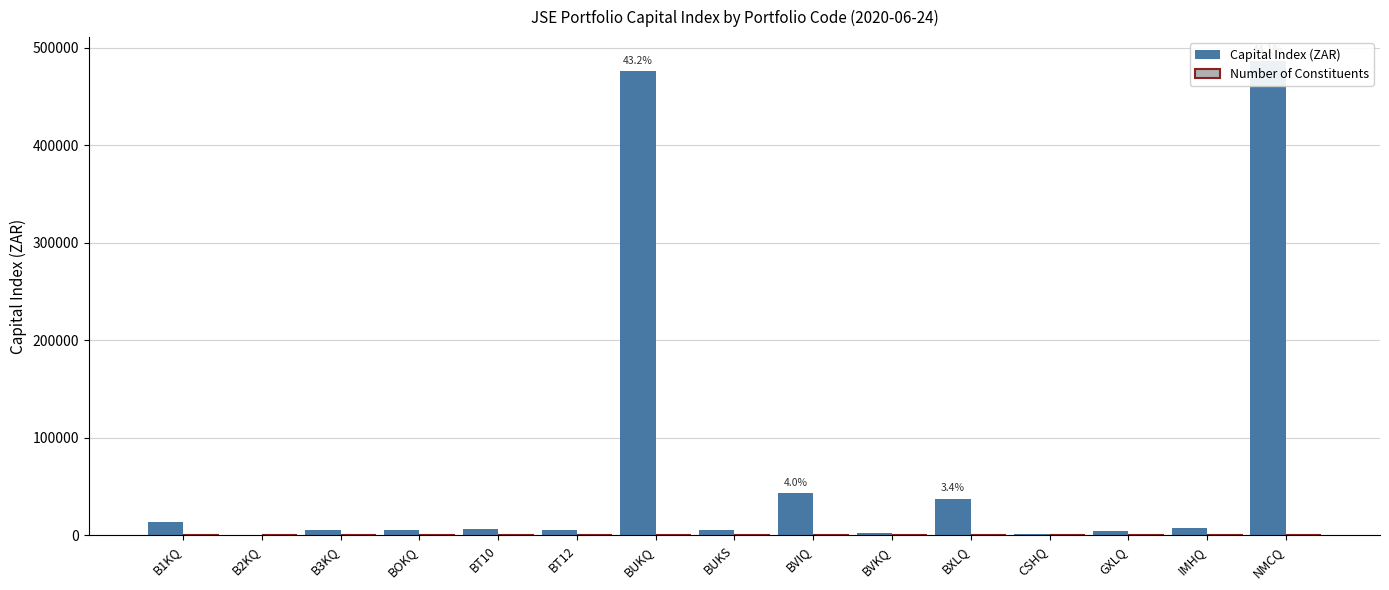

Reading left to right, list all the values displayed in this chart.

Capital Index (ZAR): B1KQ=14072.4	B2KQ=789.0	B3KQ=5363.8	BOKQ=5655.0	BT10=6217.2	BT12=5921.5	BUKQ=475958.0	BUKS=5597.0	BVIQ=43566.0	BVKQ=2484.2	BXLQ=37722.0	CSHQ=1015.0	GXLQ=4104.1	IMHQ=7386.0	NMCQ=486629.0
Number of Constituents: B1KQ=2.0	B2KQ=2.0	B3KQ=0.0	BOKQ=2.0	BT10=17.0	BT12=17.0	BUKQ=2.0	BUKS=2.0	BVIQ=2.0	BVKQ=2.0	BXLQ=2.0	CSHQ=2.0	GXLQ=2.0	IMHQ=2.0	NMCQ=3.0